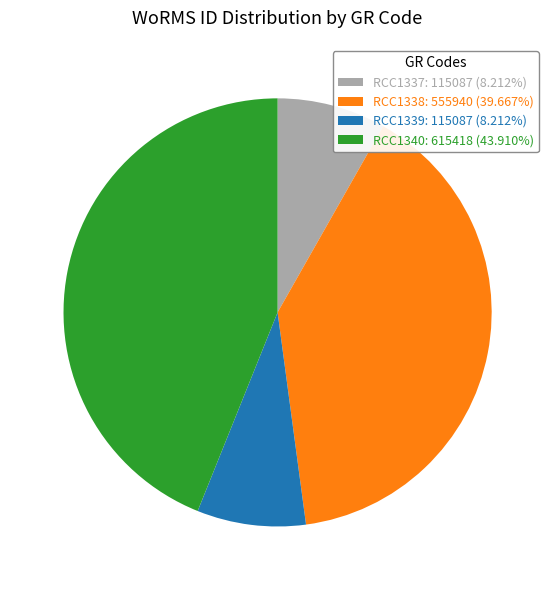

Approximately how many times larger is the value at RCC1340: 615418 (43.910%) compared to RCC1338: 555940 (39.667%)?

1.1